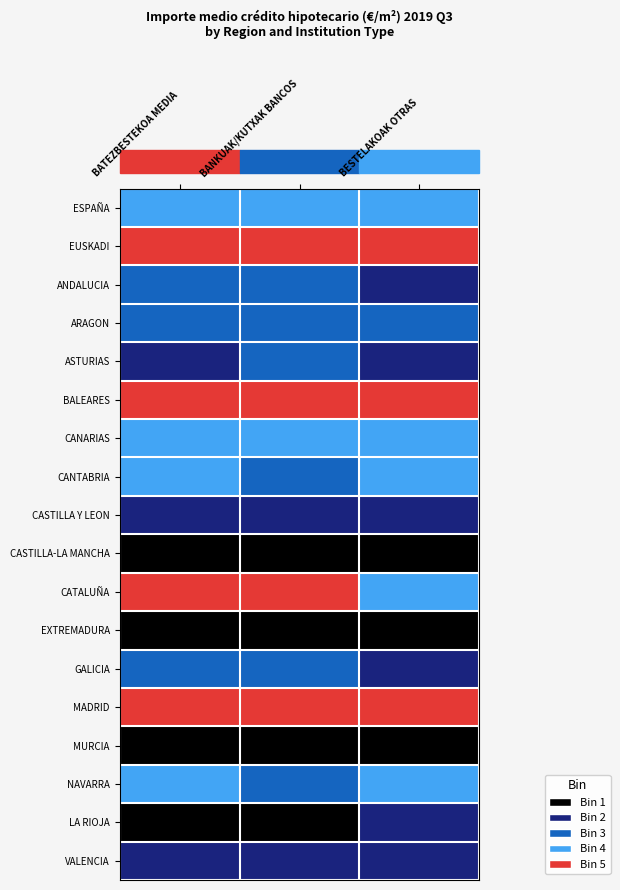

Which series has the largest range (max minus min)?

ANDALUCIA